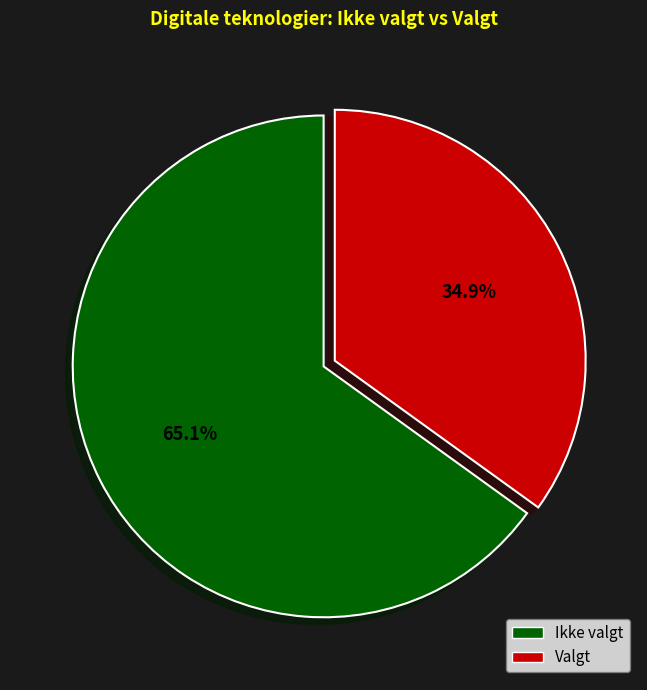

Is there a majority slice in this chart?

Yes